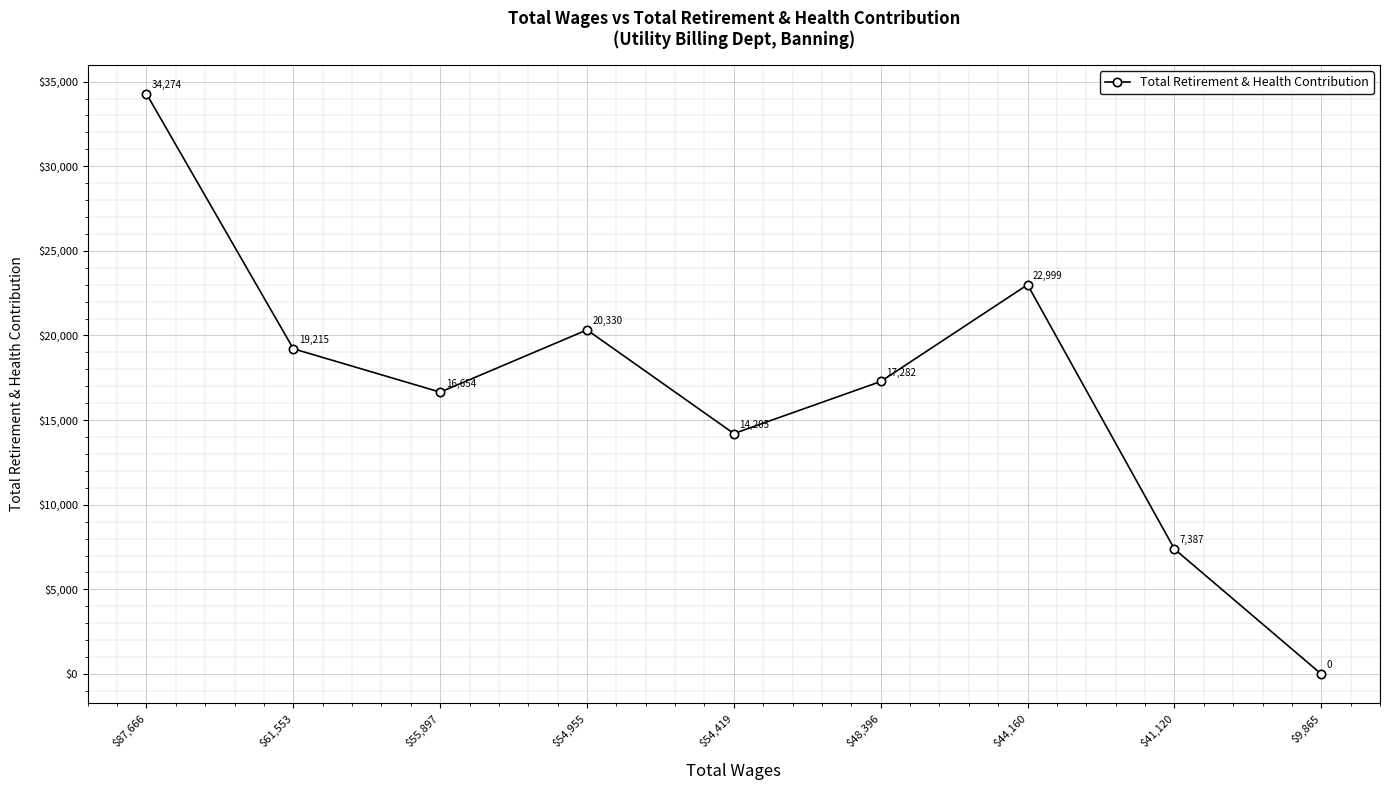

What is the value of the 7th point from the left?

22999